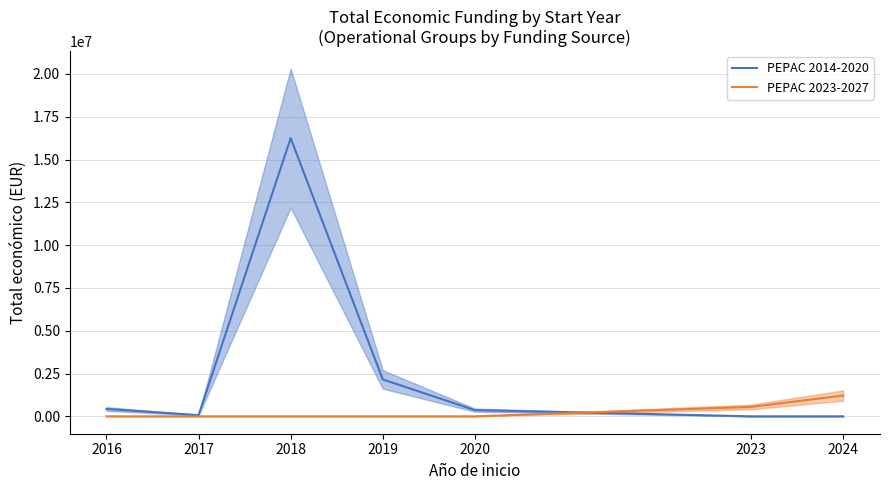

Where do PEPAC 2023-2027 and PEPAC 2014-2020 first cross each other?

2020 and 2023